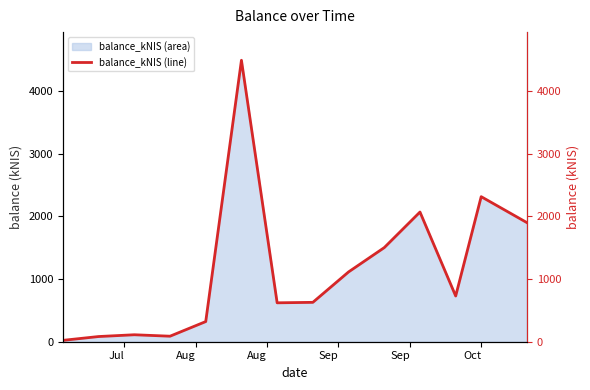

Reading left to right, extract all data points from this chart.

21.9	82.7	111.0	88.0	321.4	4488.5	620.5	628.0	1113.0	1500.8	2068.2	729.2	2313.1	1897.8